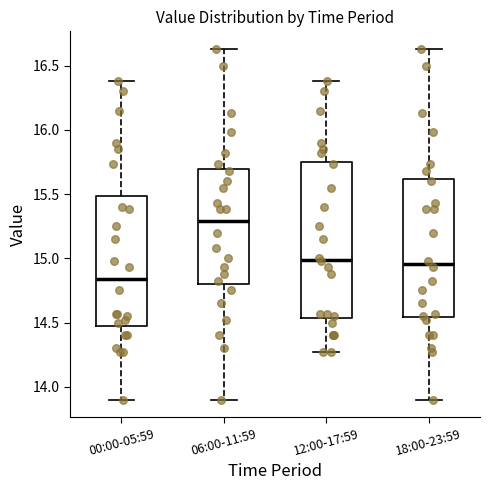

Where is the lower edge of the box for 06:00-11:59 on the y-axis? The values are not printed on the chart, so give them approximately, as read against the axis.

14.80